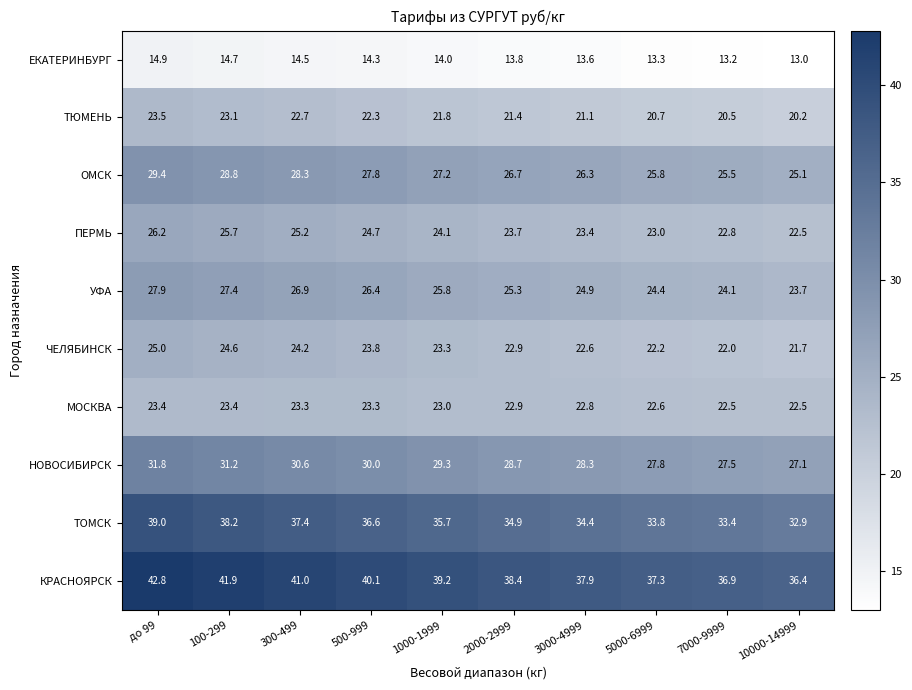

Between 300-499 and 1000-1999, which series saw the biggest shift?

КРАСНОЯРСК